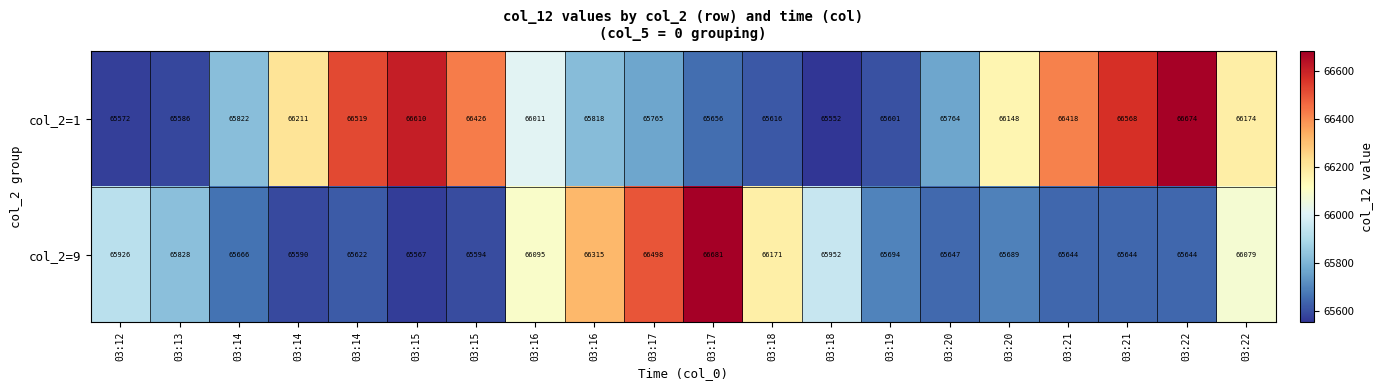

What is the spread (max minus min) of values at 03:19?

93